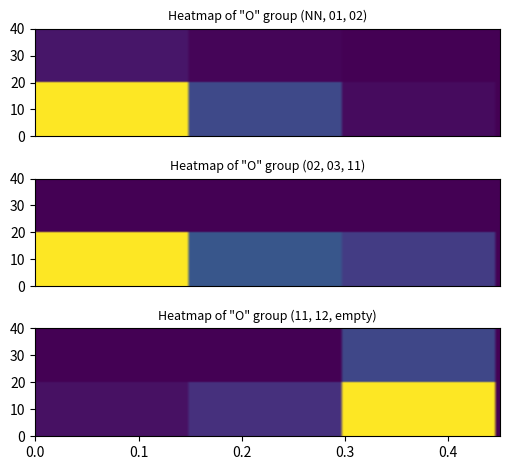

Which has a higher value, 3 or 5?

3